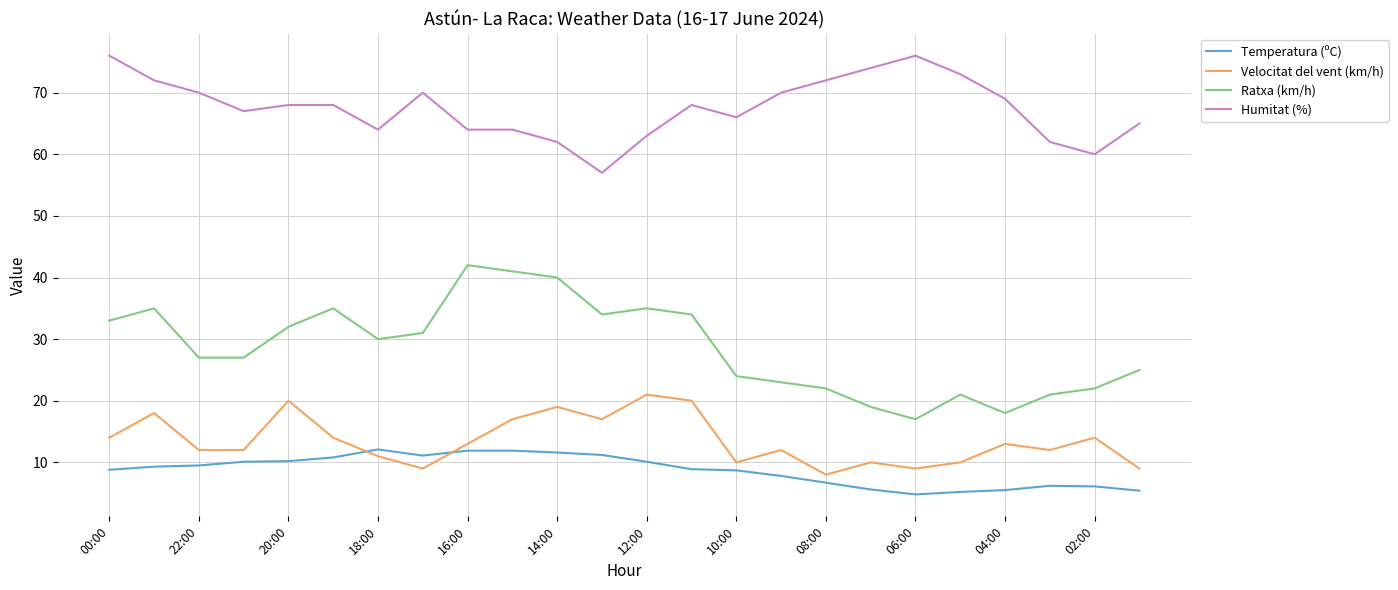

Which series has the largest range (max minus min)?

Ratxa (km/h)